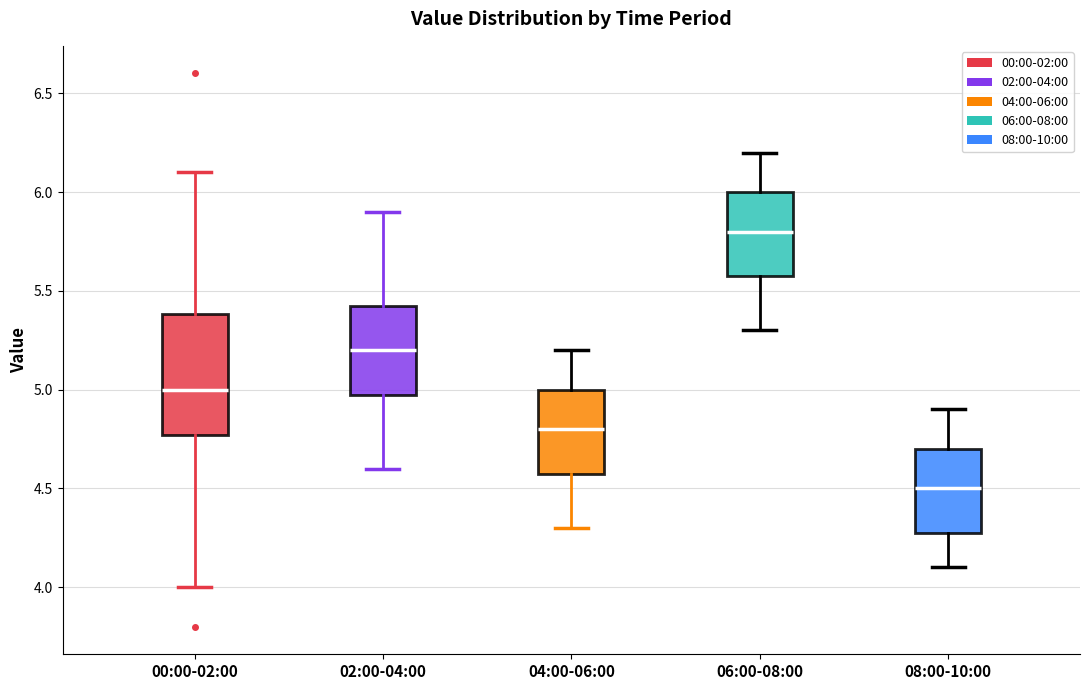

Where does the upper whisker of the box for 00:00-02:00 end on the y-axis? The values are not printed on the chart, so give them approximately, as read against the axis.

6.10